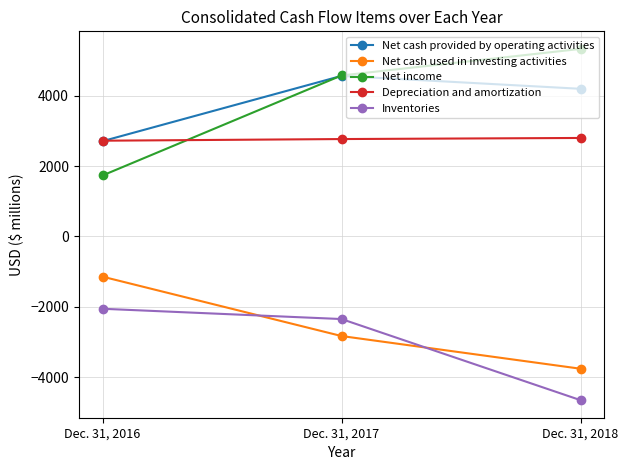

What is the value of the Net cash provided by operating activities point at the 1st from the left?

2708